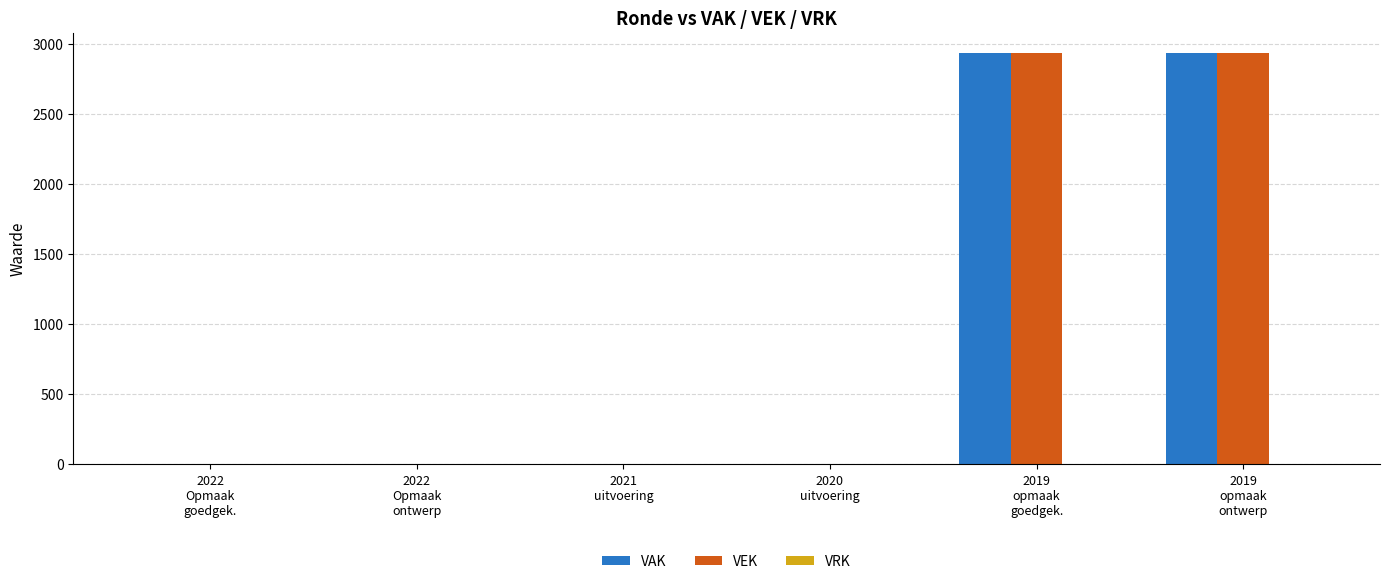

What is the sum of all VAK values?

5864